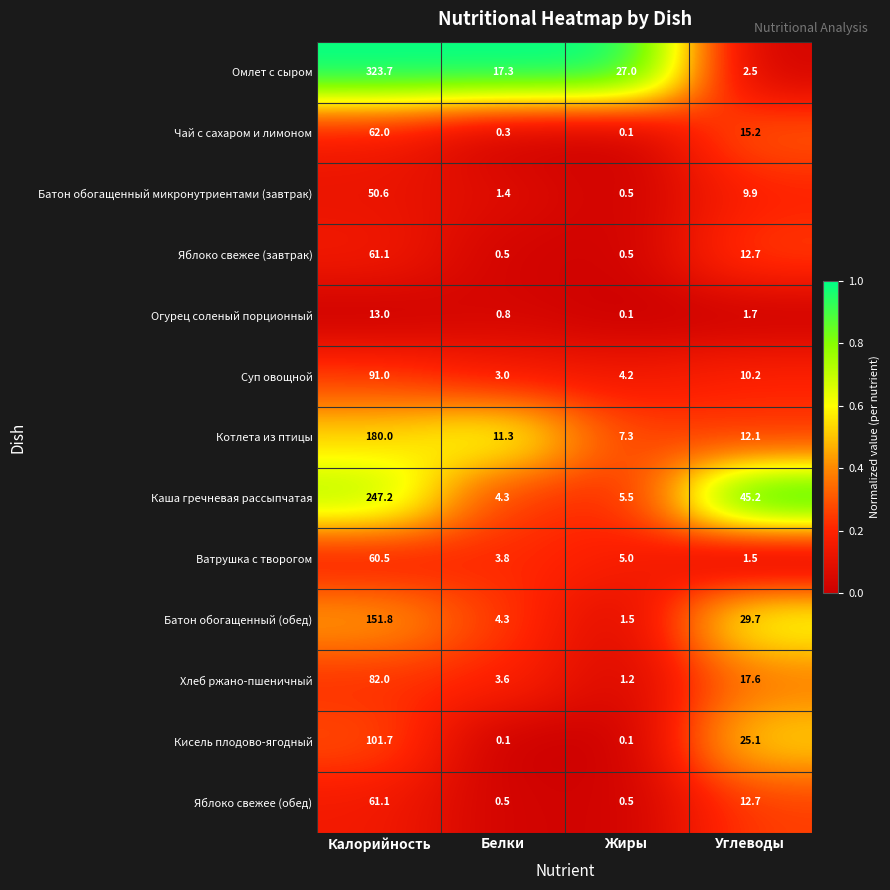

Which label corresponds to the largest value in the chart?

Калорийность